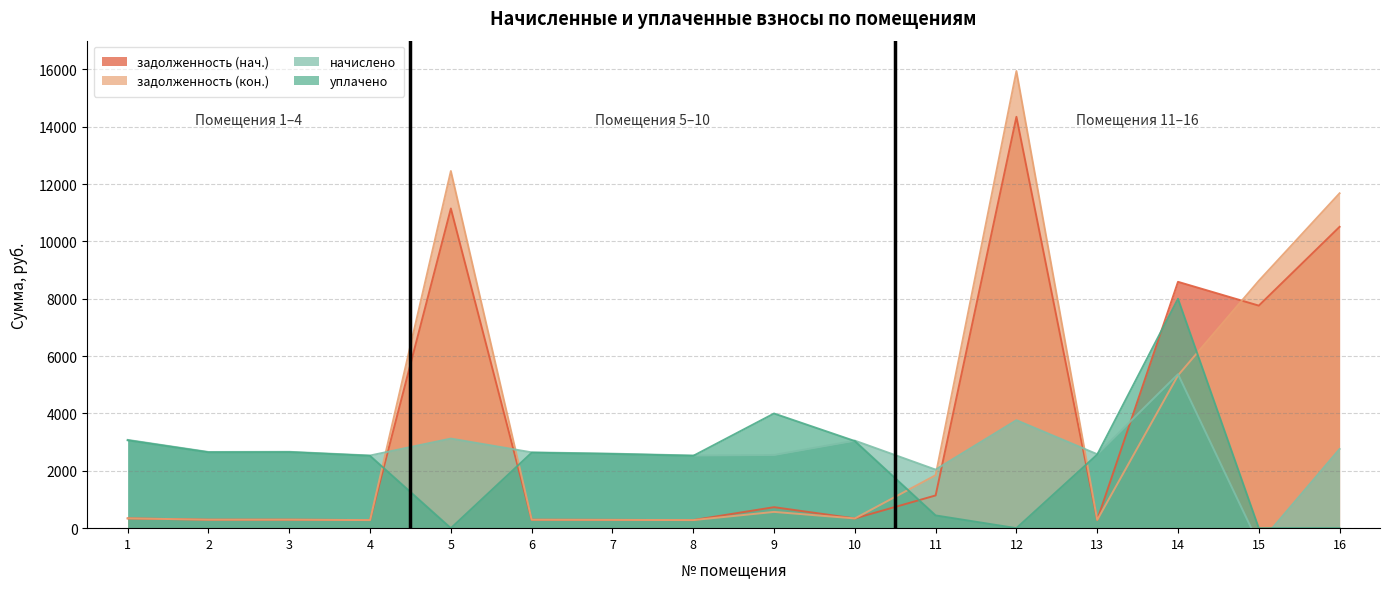

At which label does уплачено reach its peak?

14